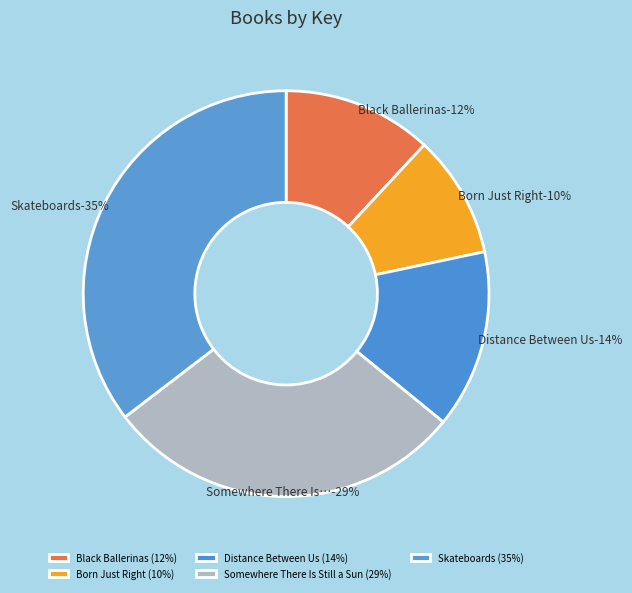

True or false: Skateboards accounts for 40% of the total.

False